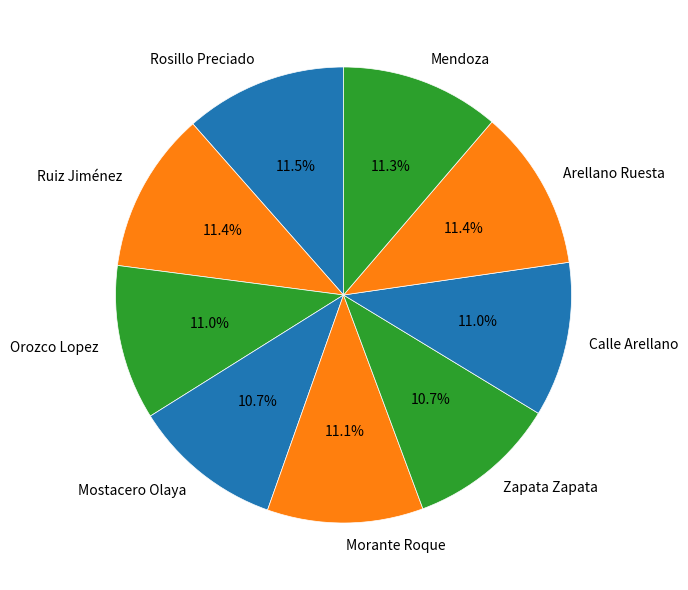

Does Morante Roque account for over 50% of the chart?

No